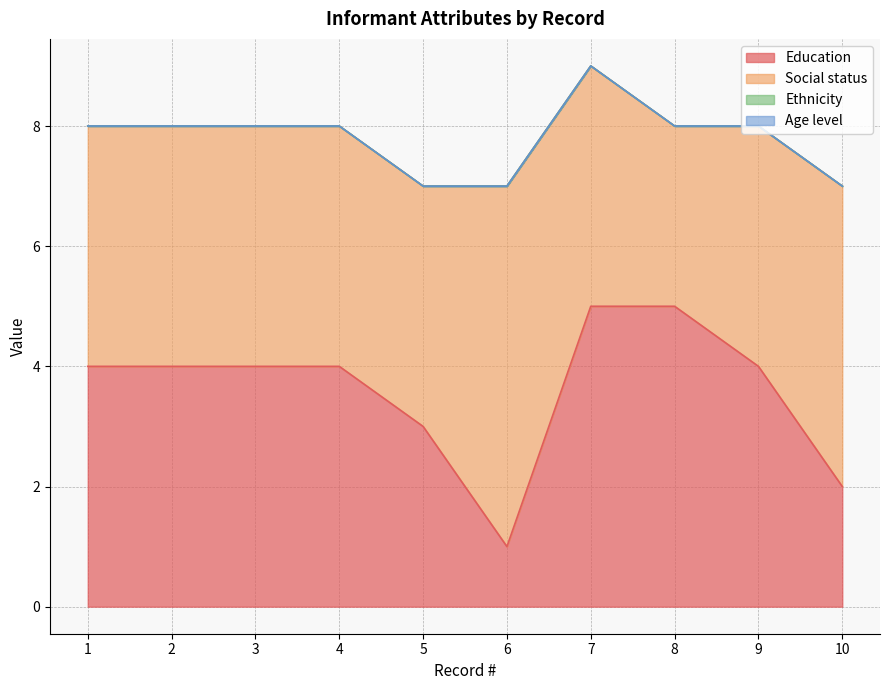

What is the maximum value for Social status?

6